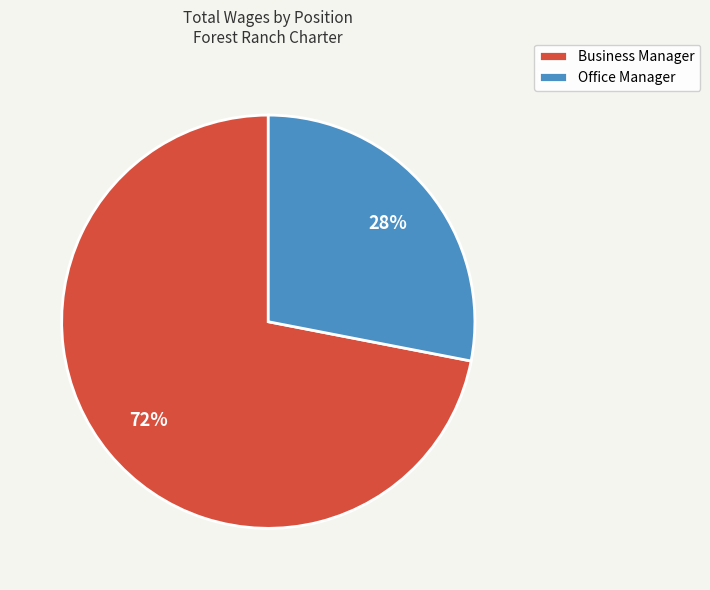

Is there any slice that represents more than half of the pie?

Yes